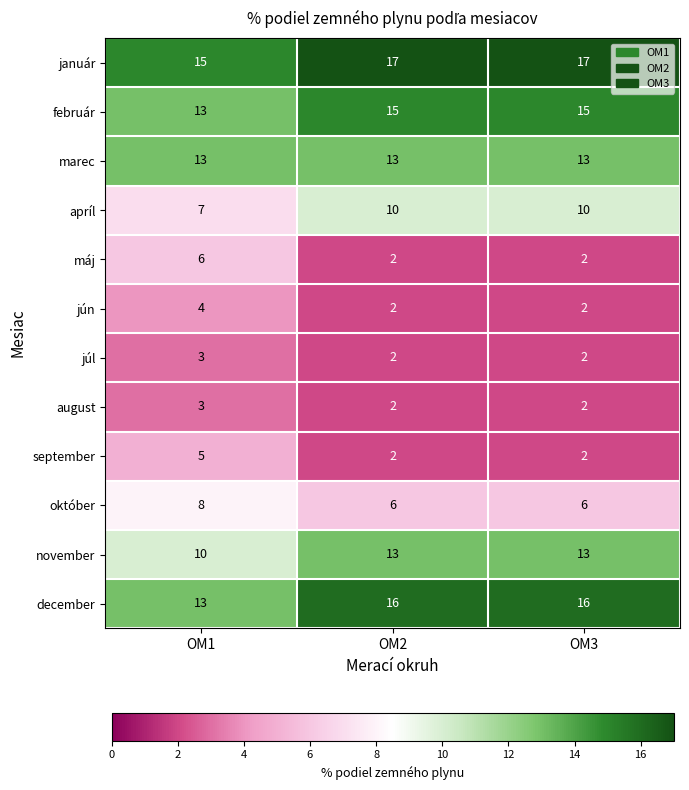

True or false: máj has a value of 6 at OM1.

True